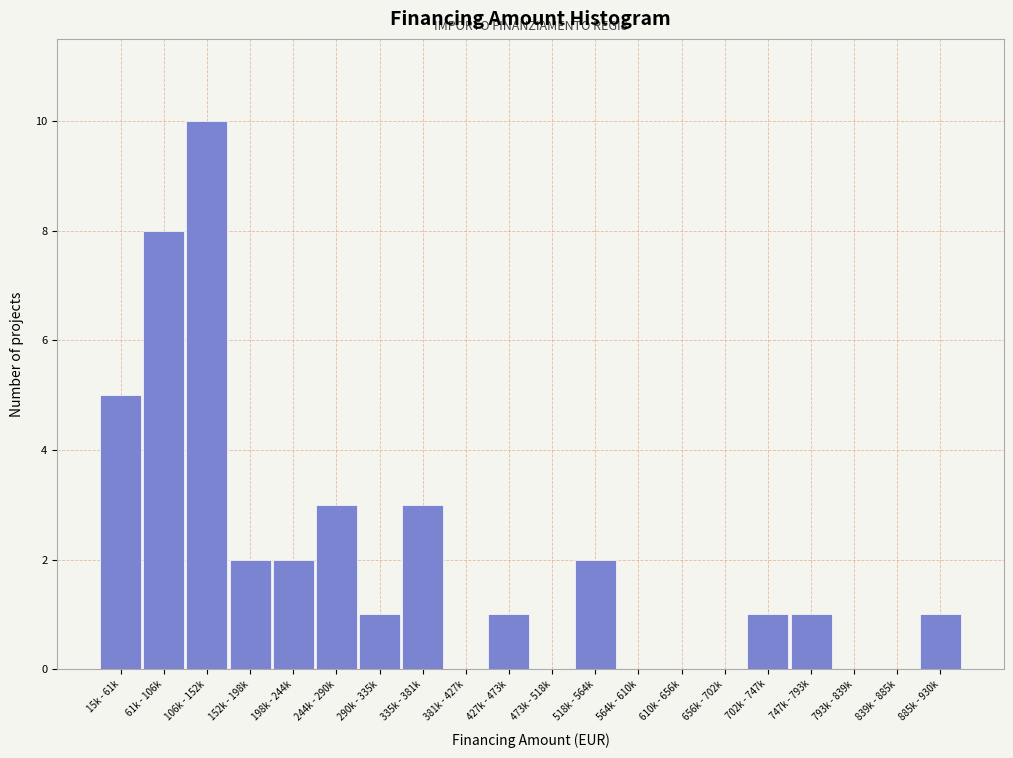

Reading right to left, extract all data points from this chart.

885k - 930k=1	839k - 885k=0	793k - 839k=0	747k - 793k=1	702k - 747k=1	656k - 702k=0	610k - 656k=0	564k - 610k=0	518k - 564k=2	473k - 518k=0	427k - 473k=1	381k - 427k=0	335k - 381k=3	290k - 335k=1	244k - 290k=3	198k - 244k=2	152k - 198k=2	106k - 152k=10	61k - 106k=8	15k - 61k=5